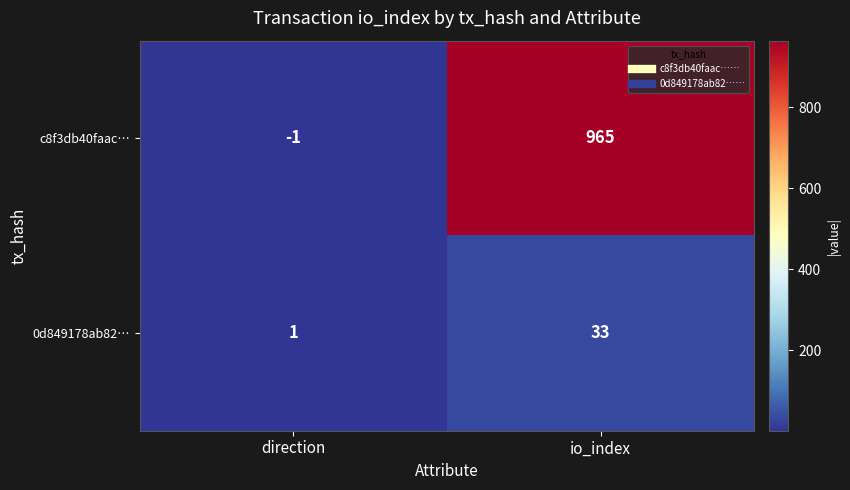

What is the approximate value of c8f3db40faac… at io_index, to the nearest 100?

1000